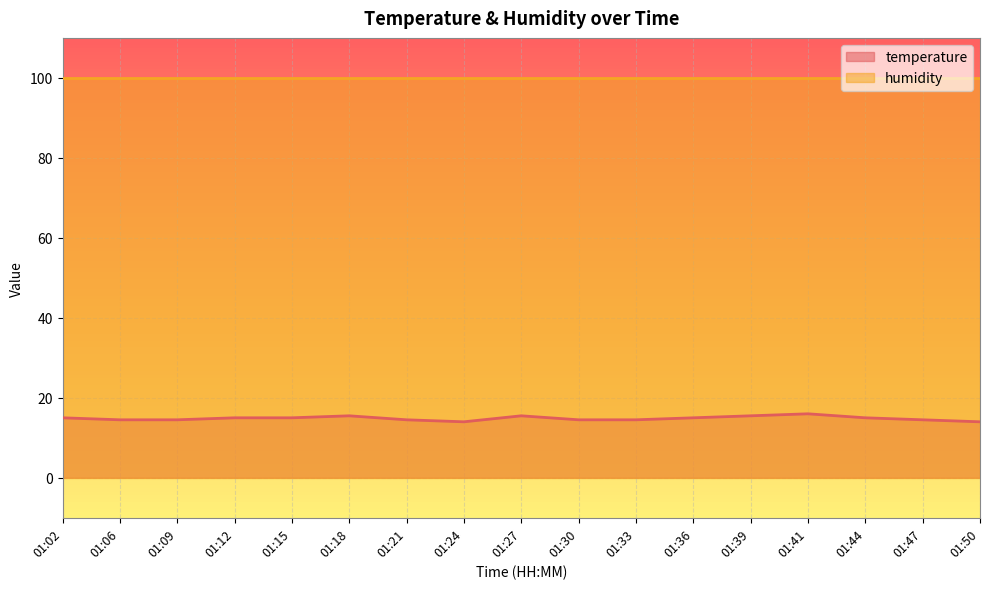

List the labels in order of value, smallest first.

01:24, 01:50, 01:06, 01:09, 01:21, 01:30, 01:33, 01:47, 01:02, 01:12, 01:15, 01:36, 01:44, 01:18, 01:27, 01:39, 01:41